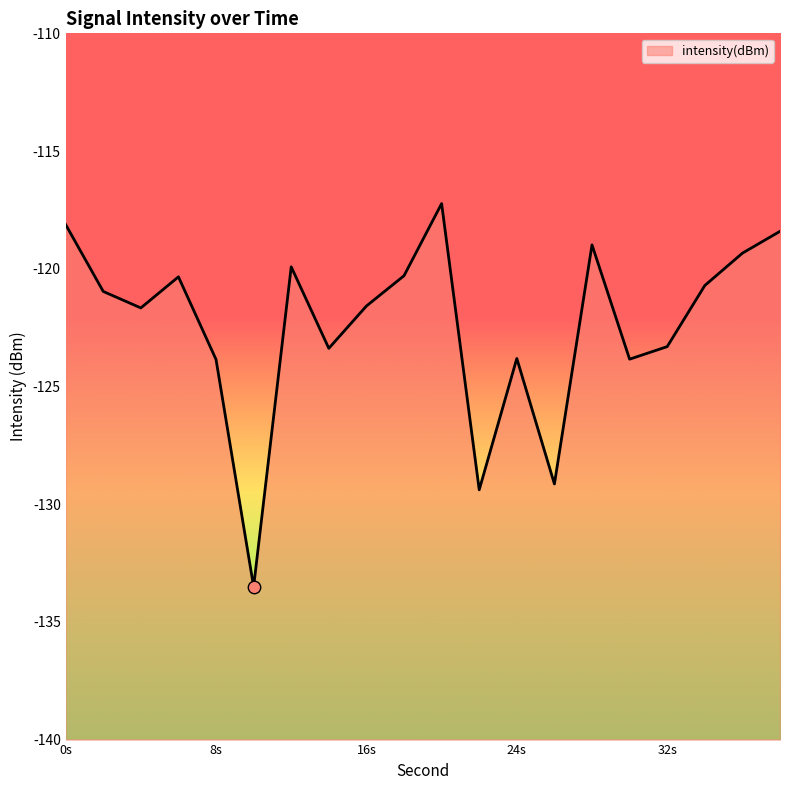

What is the change in value from 28 to 30?

-4.9